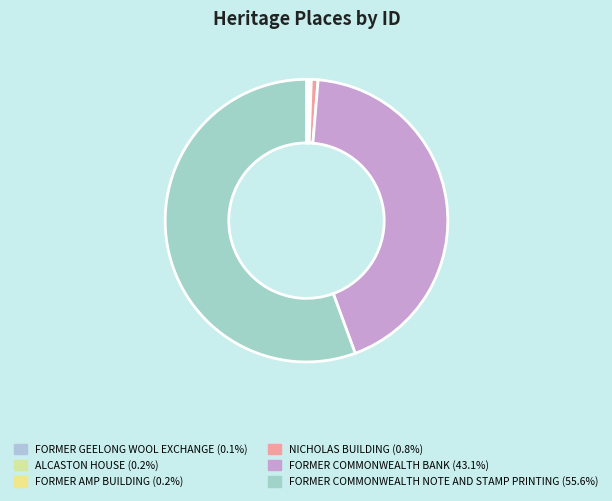

How many slices are in this pie chart?

6